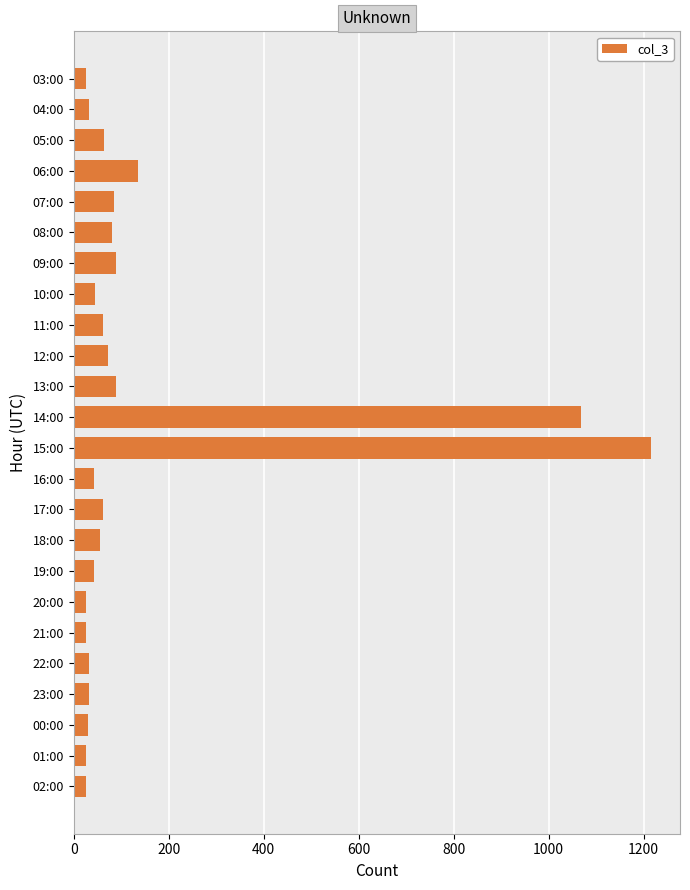

Does the chart contain any negative values?

No